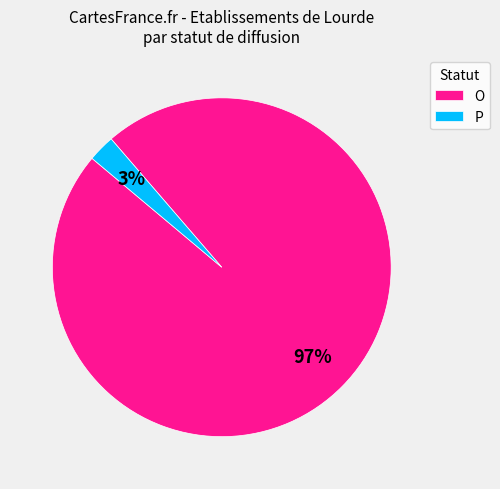

Rank the categories by value from highest to lowest.

O, P